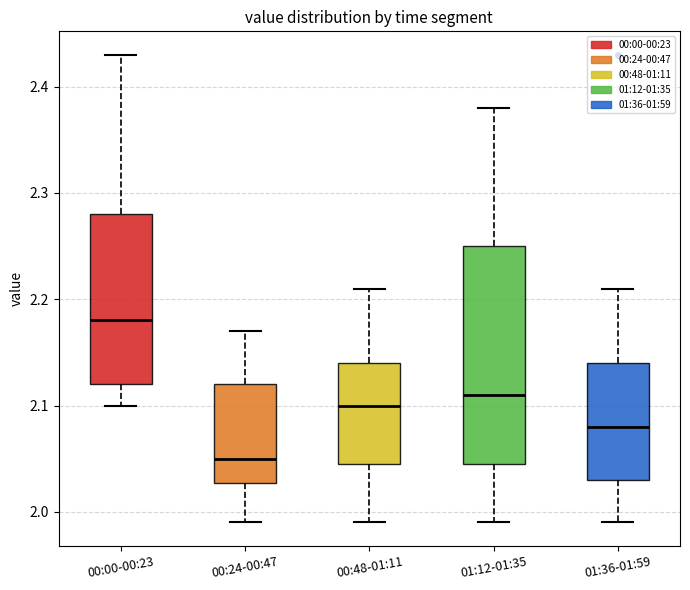

Reading left to right, transcribe this box plot: for each box, give where its median line is, the range the box spans, and where its two whiskers end, as read against the y-axis. The values are not printed on the chart, so give them approximately, as read against the axis.

00:00-00:23: median 2.18, box 2.12 to 2.28, whiskers 2.10 to 2.43
00:24-00:47: median 2.05, box 2.03 to 2.12, whiskers 1.99 to 2.17
00:48-01:11: median 2.10, box 2.05 to 2.14, whiskers 1.99 to 2.21
01:12-01:35: median 2.11, box 2.05 to 2.25, whiskers 1.99 to 2.38
01:36-01:59: median 2.08, box 2.03 to 2.14, whiskers 1.99 to 2.21